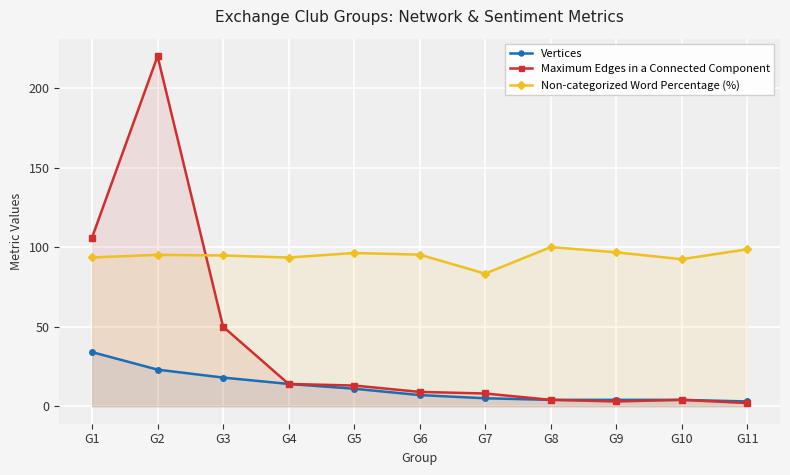

Does the chart display data point markers on the line(s)?

Yes